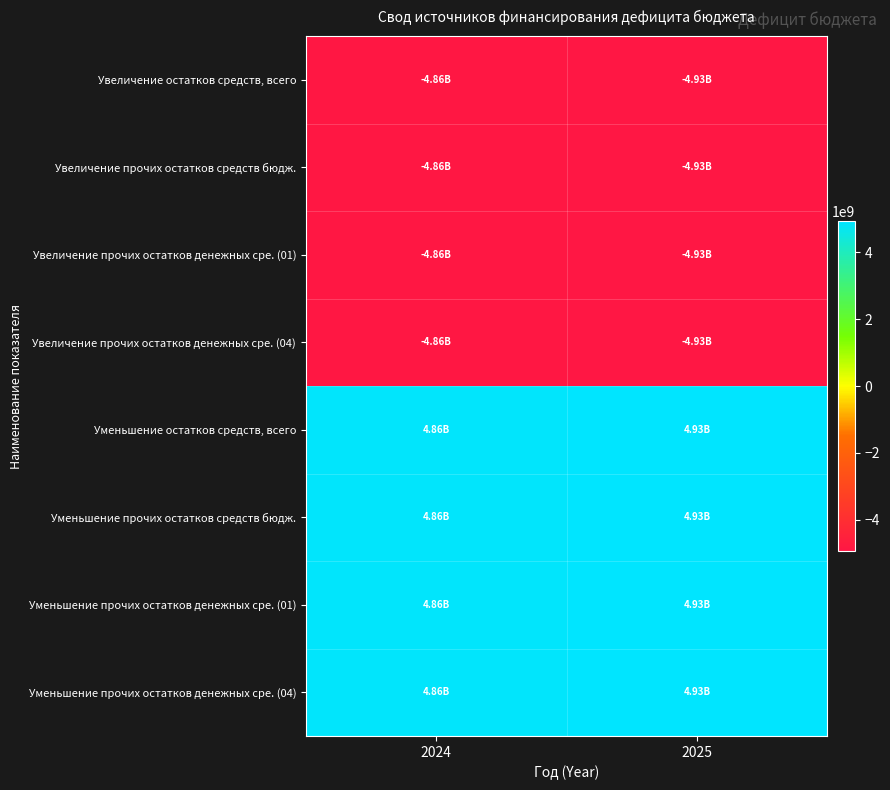

Which series has the largest range (max minus min)?

Увеличение остатков средств, всего